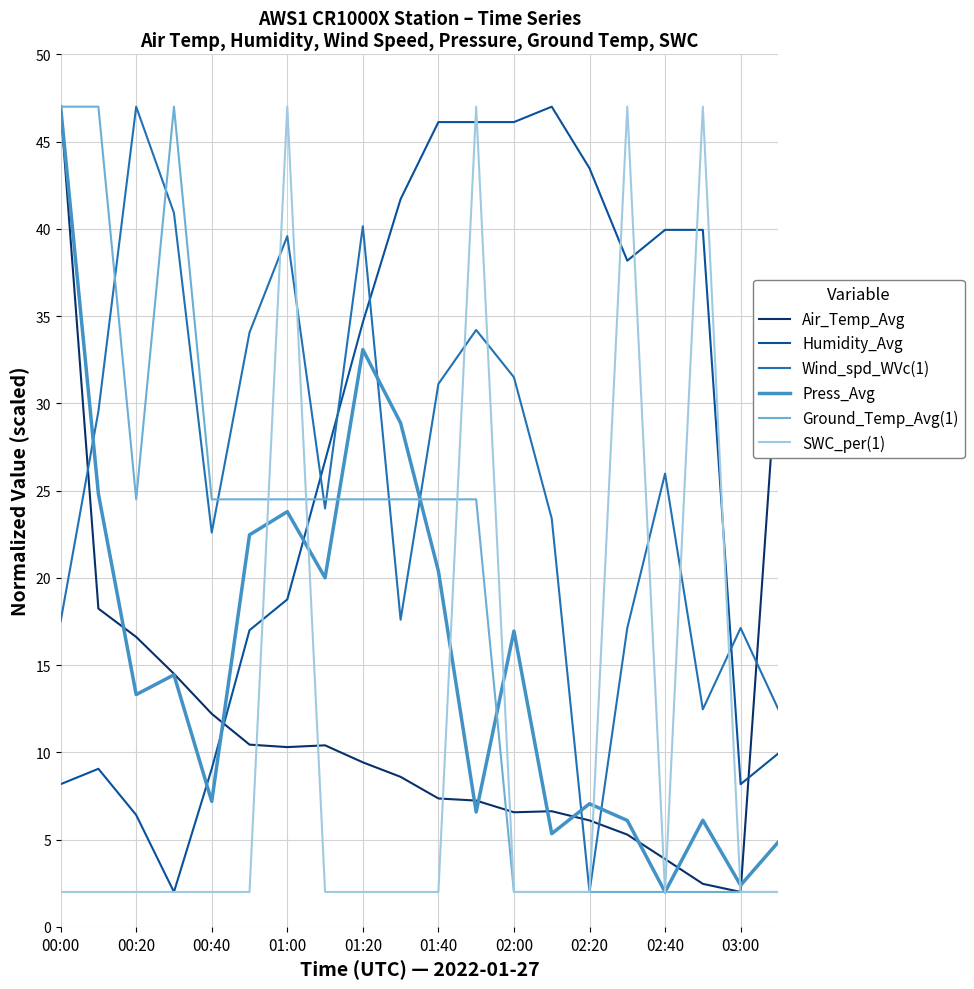

What is the minimum value for Air_Temp_Avg?

2.0